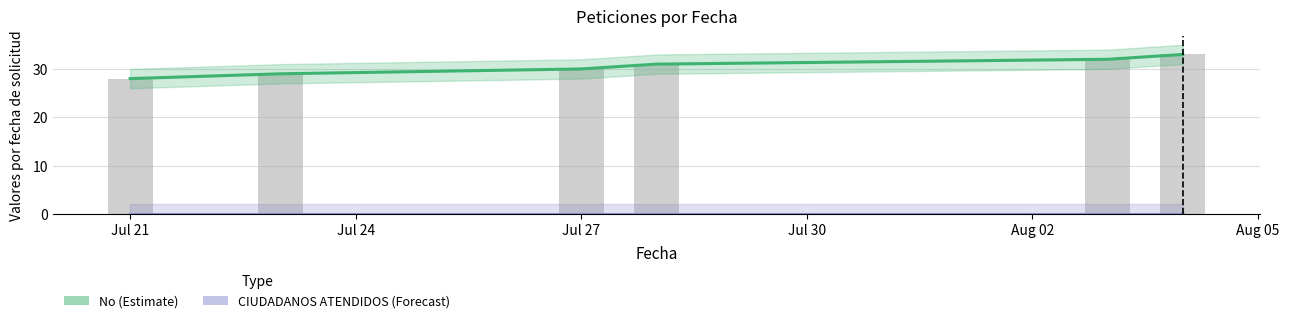

What is the difference between the highest and lowest values at Jul 30?

31